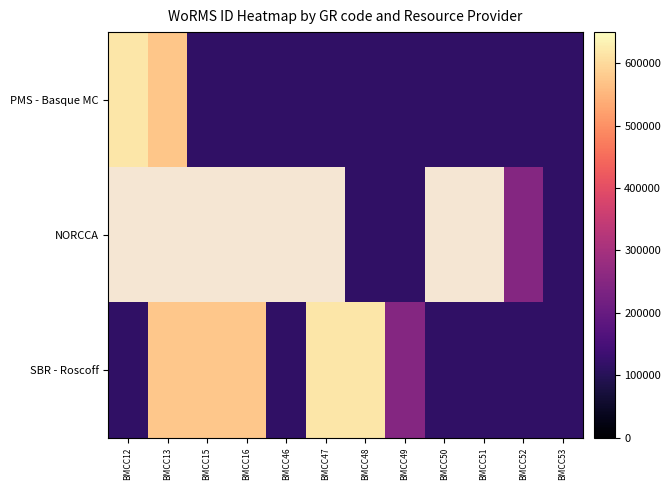

At how many categories does at least one series exceed 373430?

6